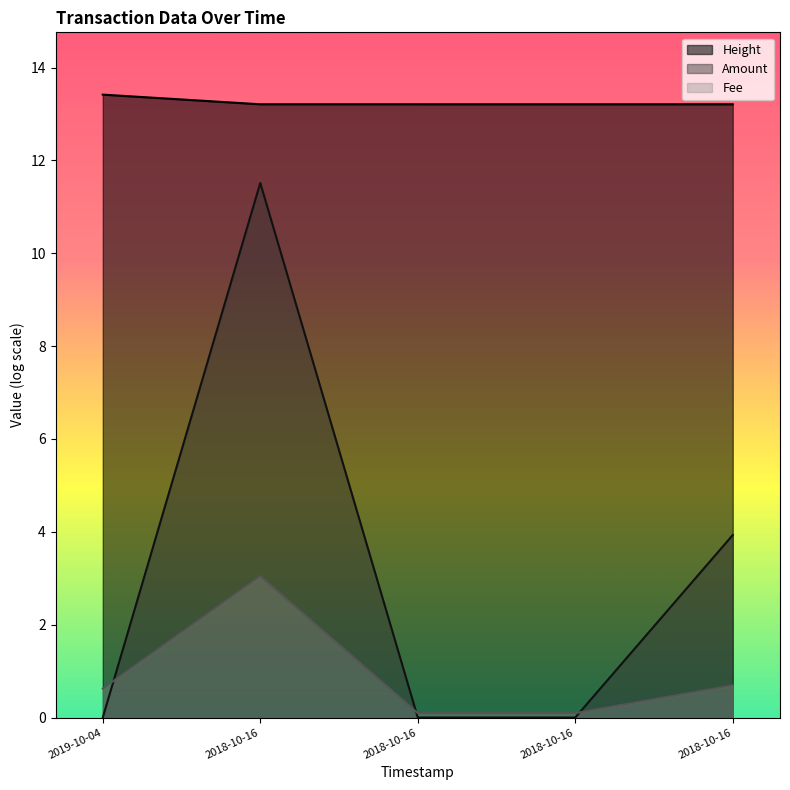

How many Height values are between 13 and 14?

5